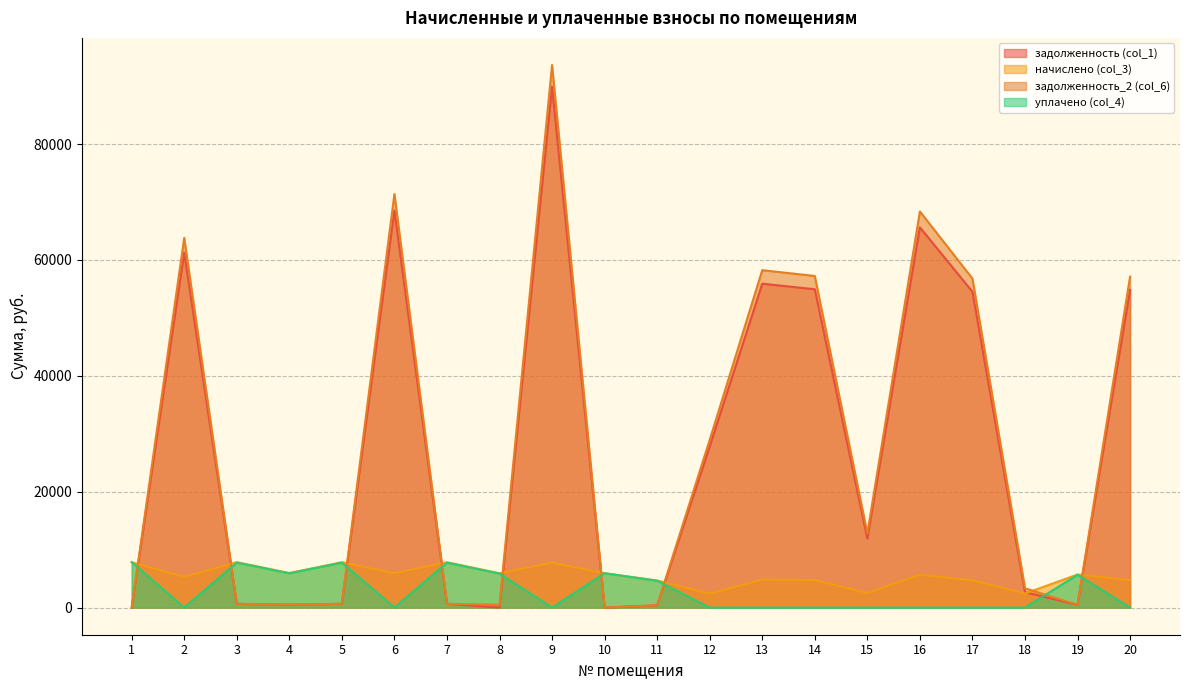

Count the number of data series in this chart.

4